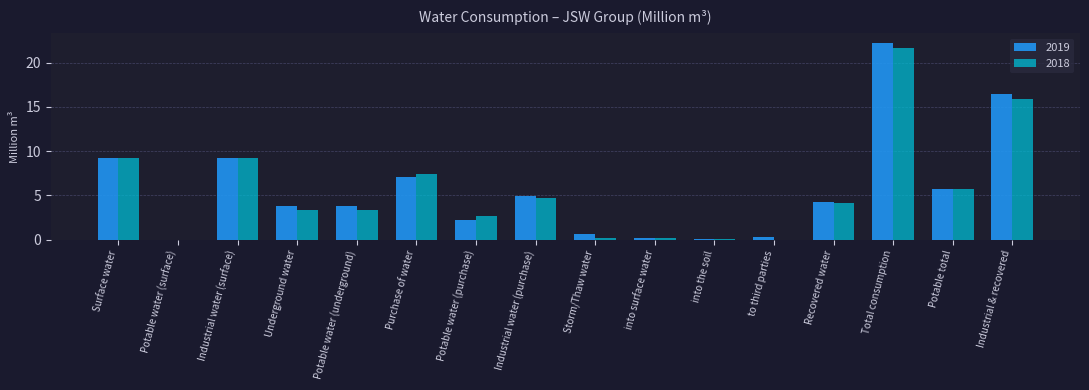

What is the maximum value shown in the chart?

22.2